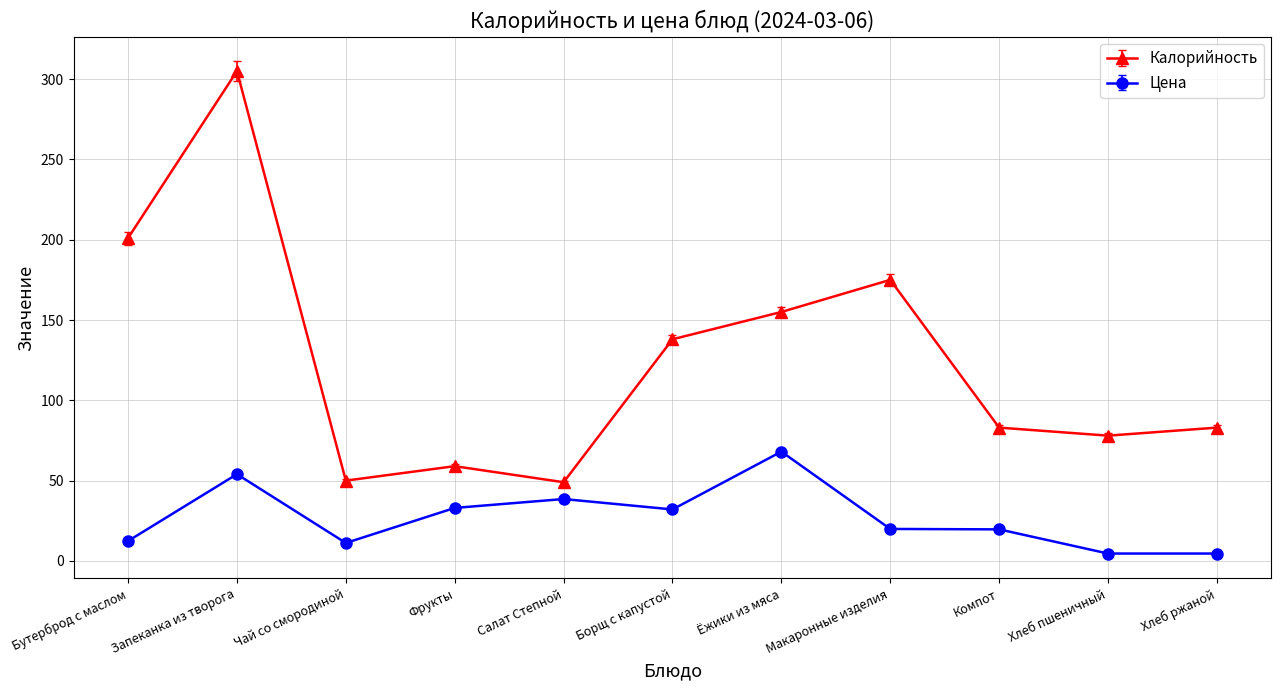

What is the average value of the Калорийность series?

125.1